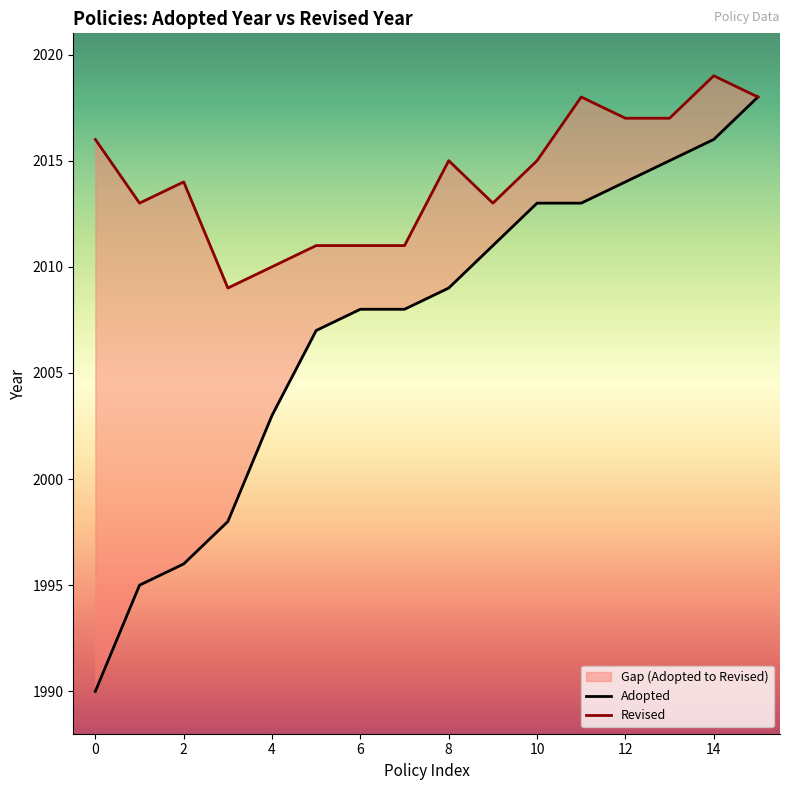

What is the label of the 2nd point from the right?

14